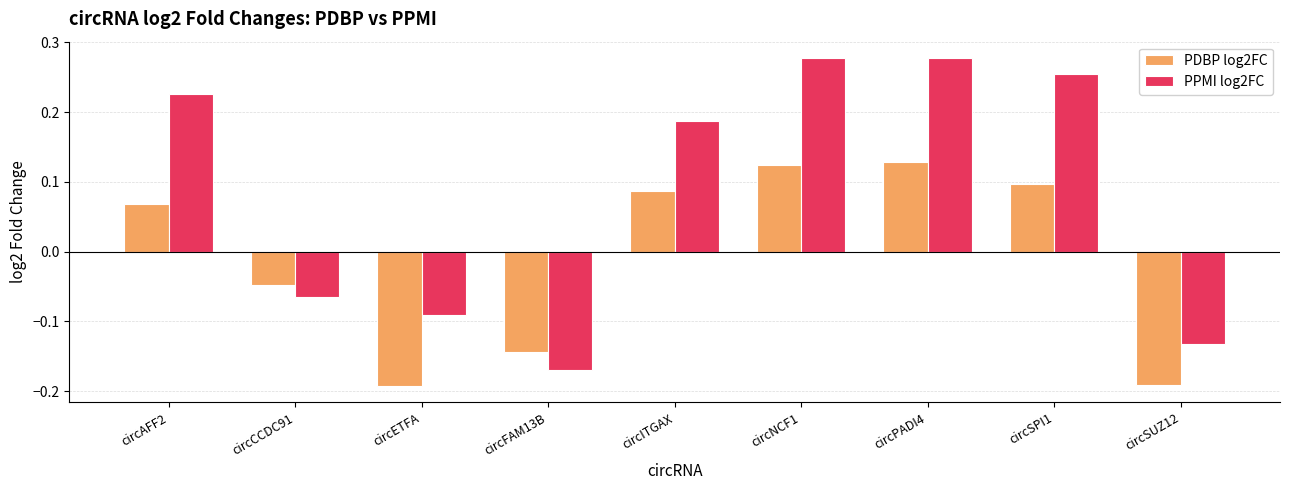

What is the difference between the maximum and second lowest values in the PPMI log2FC series?

0.4